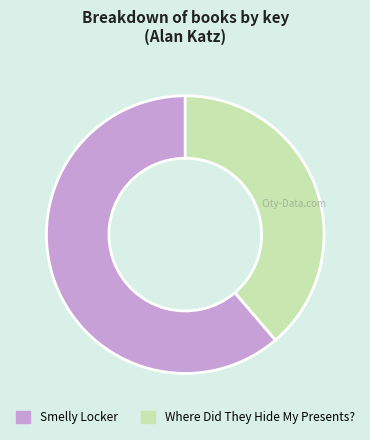

Which has a higher value, Where Did They Hide My Presents? or Smelly Locker?

Smelly Locker